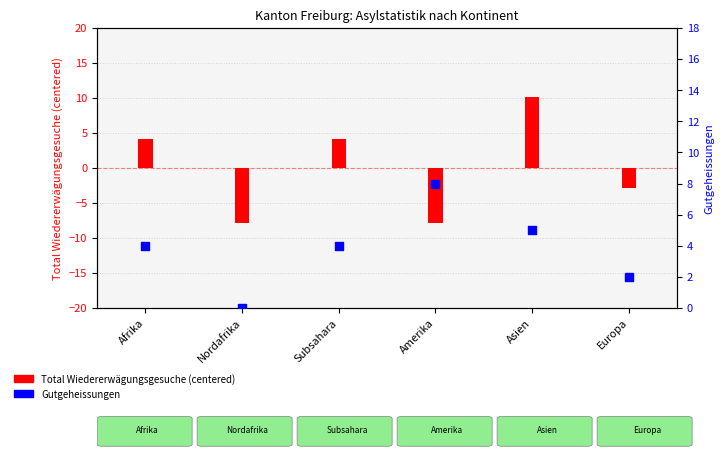

Which series has the largest total across all categories?

Gutgeheissungen